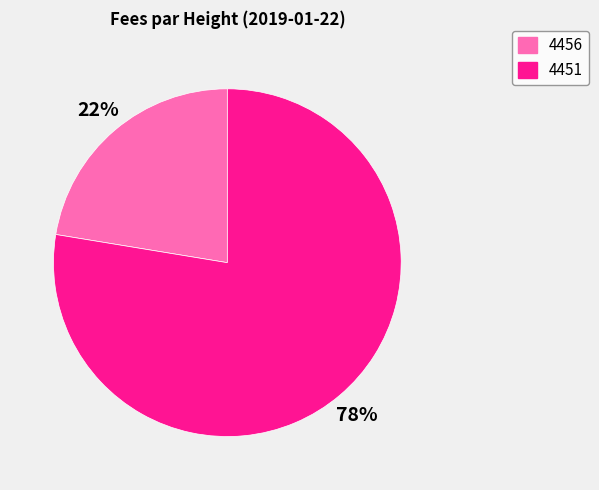

The 4456 slice represents 22% of the pie. True or false?

True